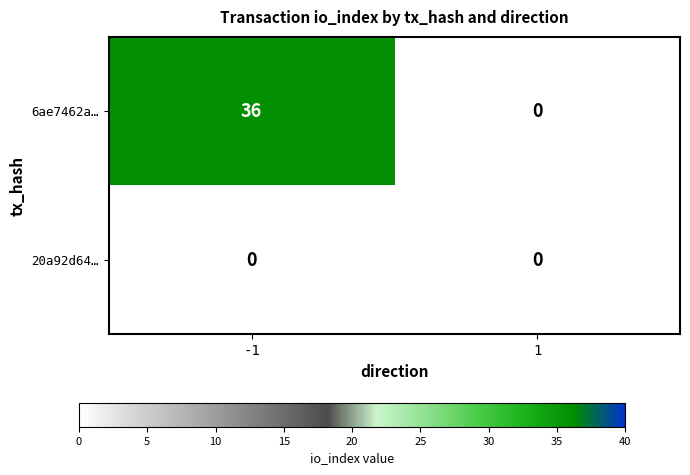

List the series in order of their peak value, highest first.

6ae7462a…, 20a92d64…